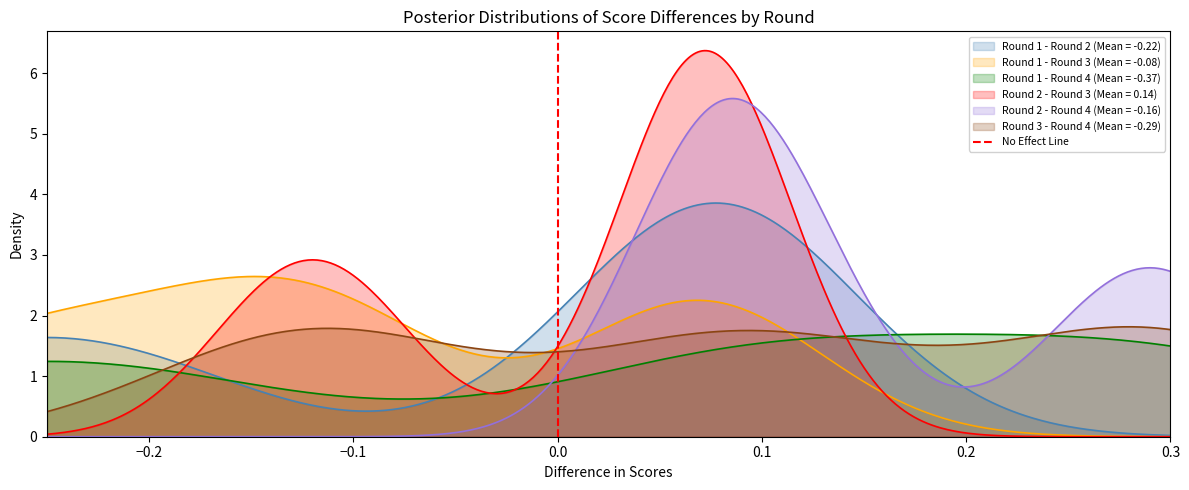

What is the highest value of the Round 2 - Round 4 (Mean = -0.16) series?

5.6